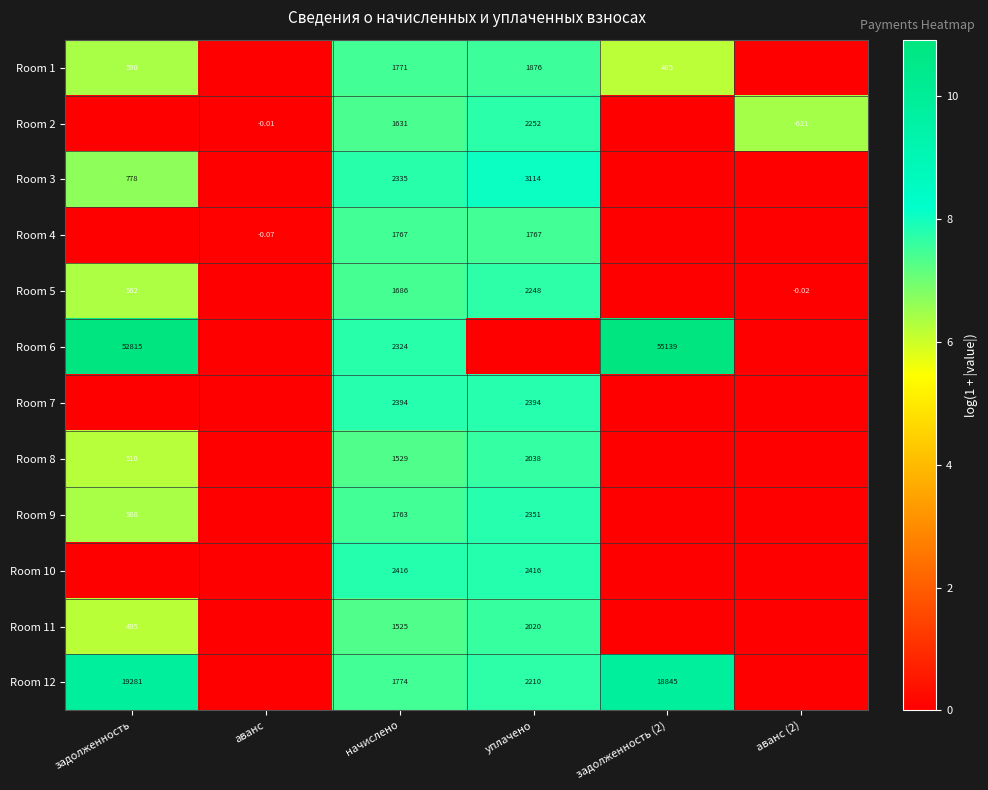

Between уплачено and задолженность (2), which is larger?

уплачено